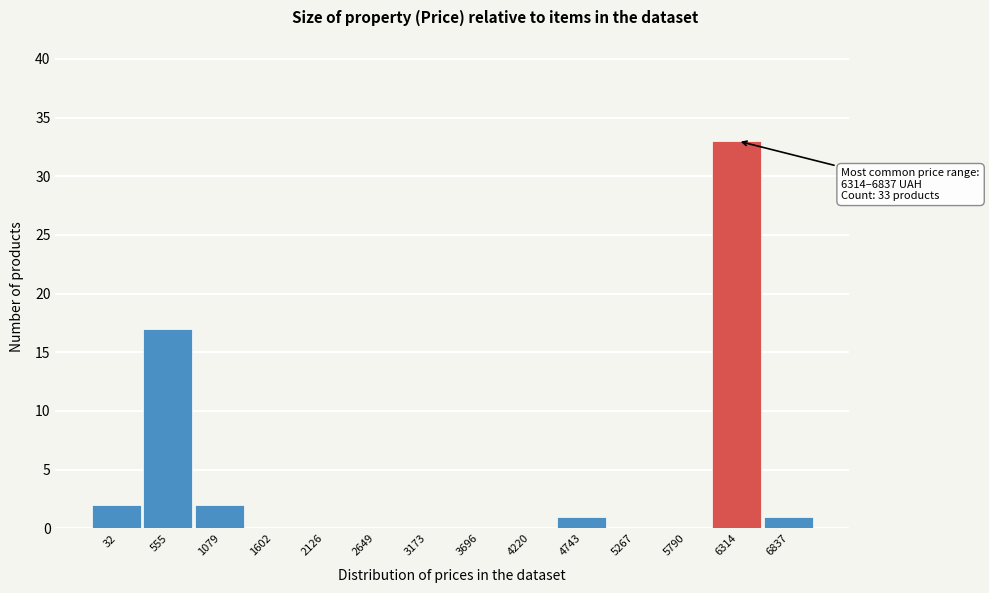

Reading left to right, what are all the values shown in this chart?

32=2	555=17	1079=2	1602=0	2126=0	2649=0	3173=0	3696=0	4220=0	4743=1	5267=0	5790=0	6314=33	6837=1